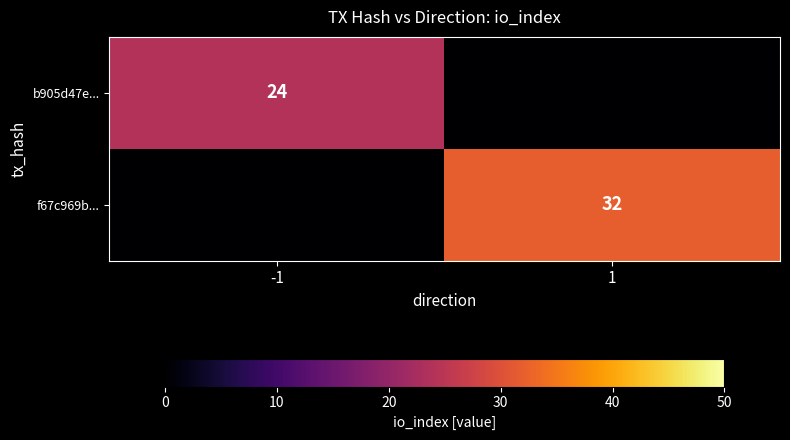

True or false: f67c969b... has a value of 22 at 1.

False